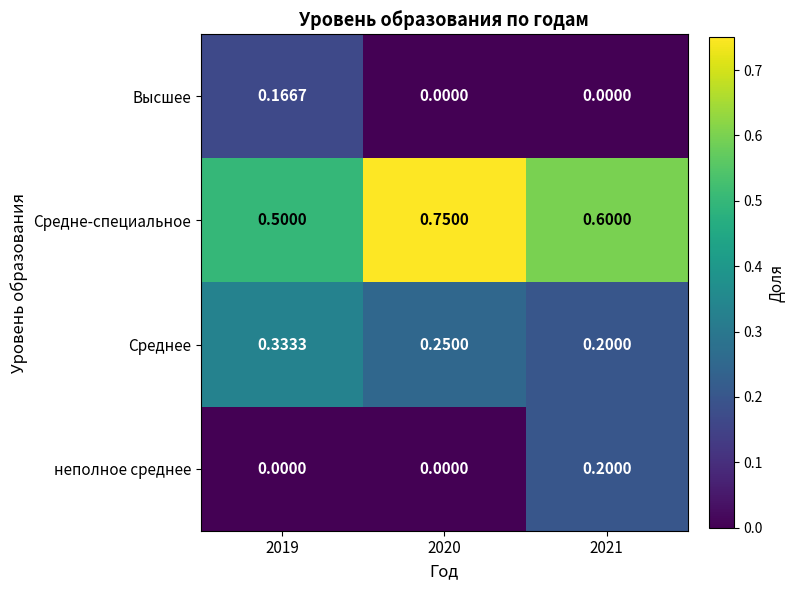

Is the value of Средне-специальное at 2019 greater than the value of Среднее at 2020?

Yes